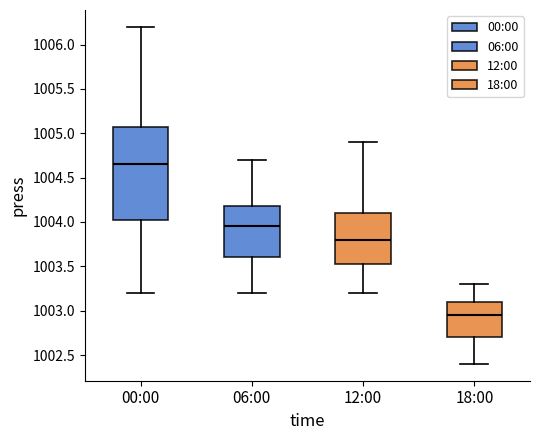

Where does the lower whisker of the box for 00:00 end on the y-axis? The values are not printed on the chart, so give them approximately, as read against the axis.

1003.20